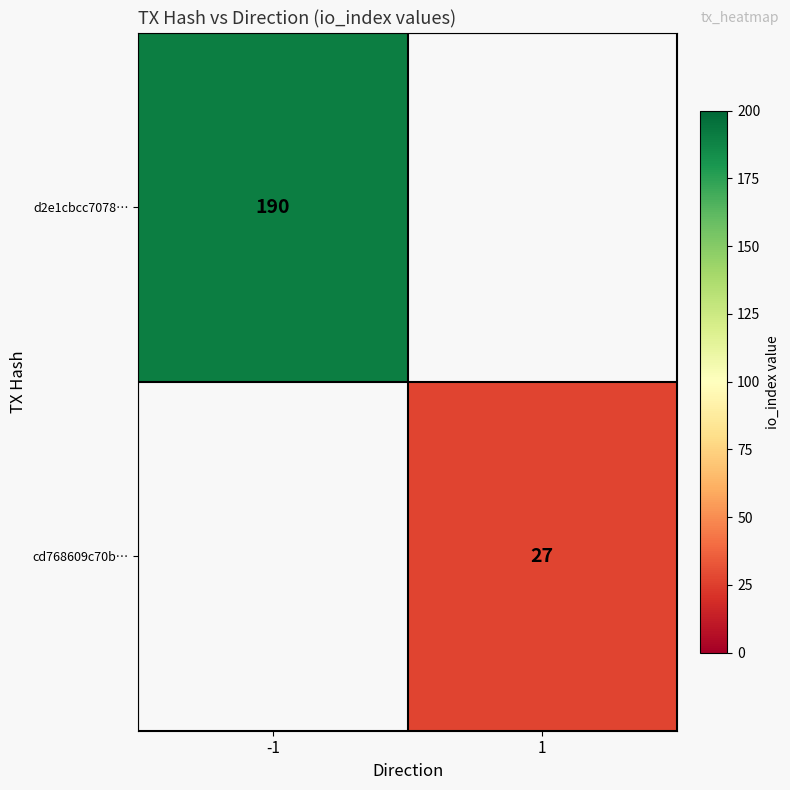

The cd768609c70b… series shows 27 at 1. True or false?

True